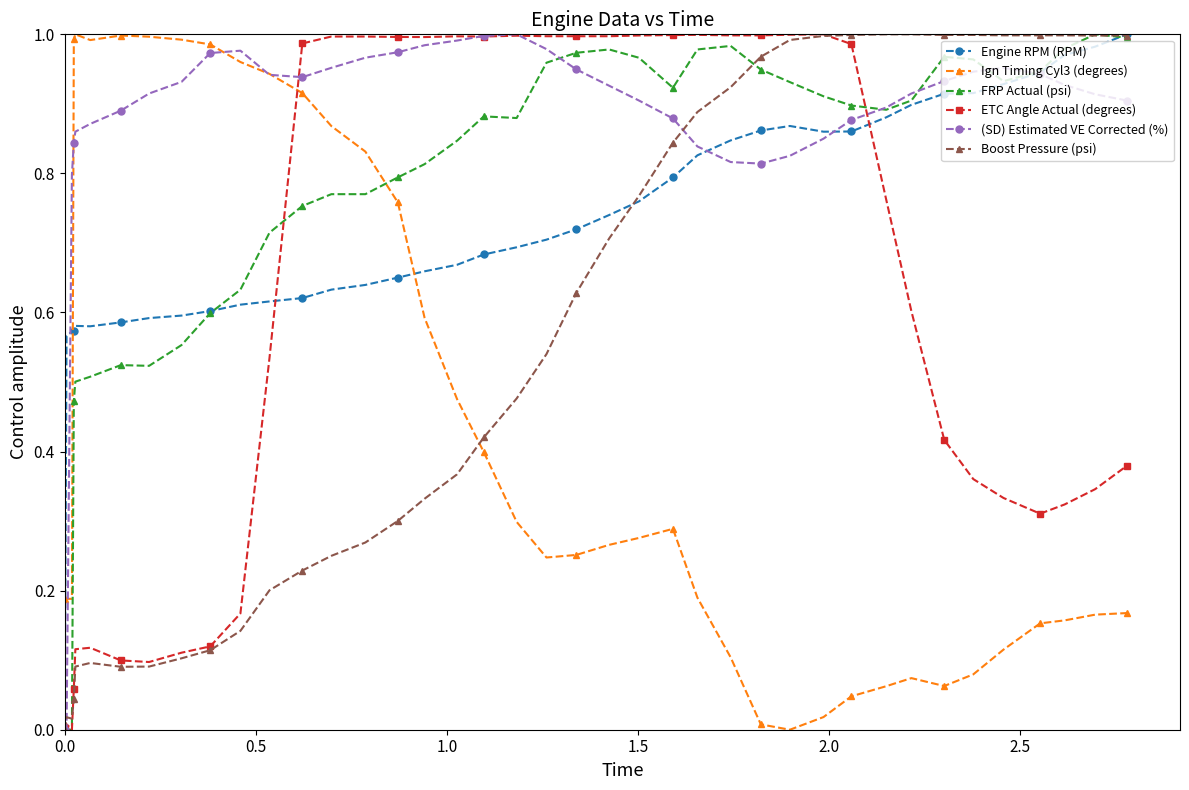

True or false: Ign Timing Cyl3 (degrees) has more than 0 points higher than both neighbors.

True